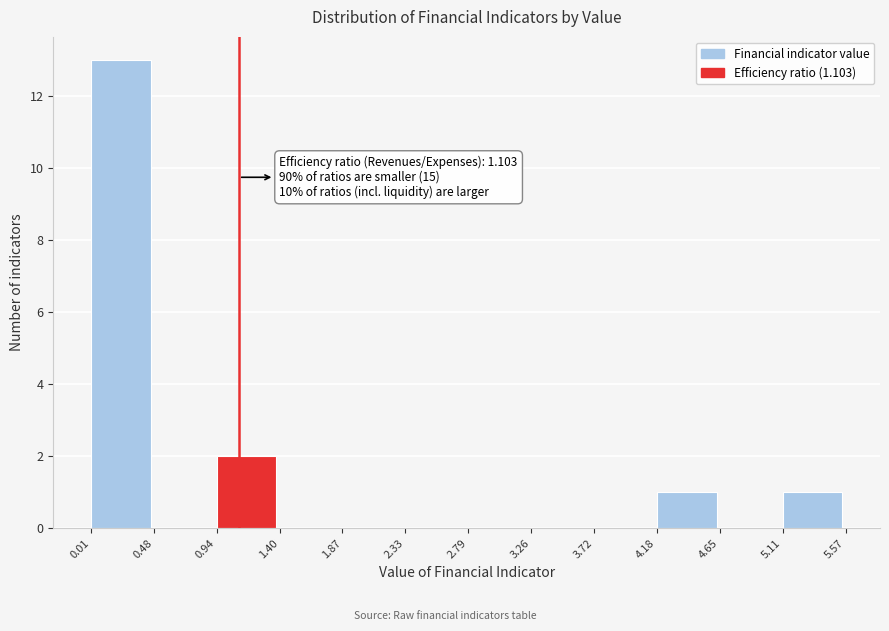

Over which range of the x-axis is the bar tallest?

0.01 to 0.48